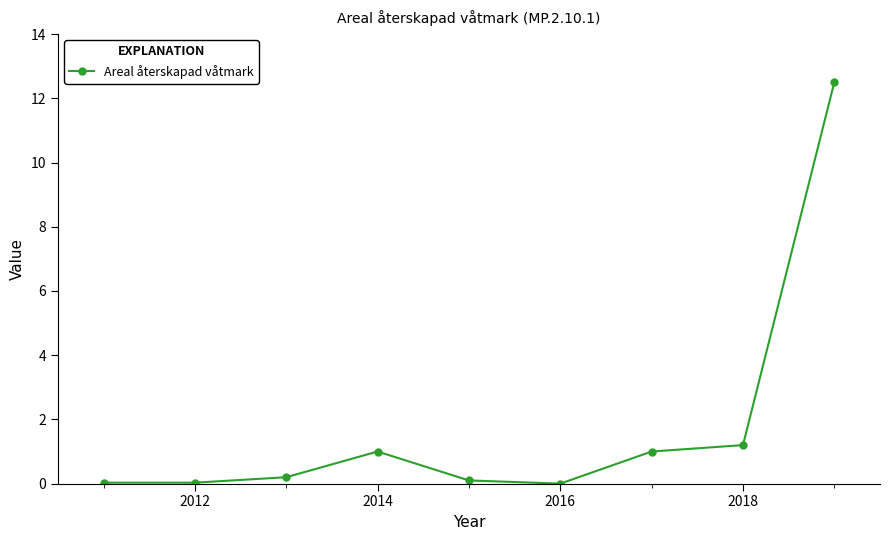

What is the value of the 7th point from the left?

1.0